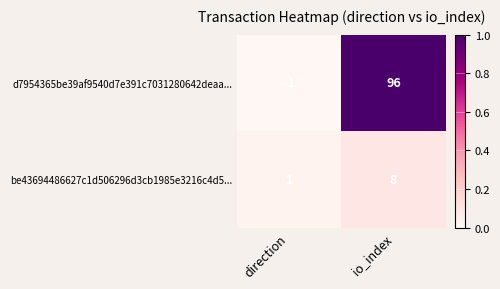

Between direction and io_index, which series saw the biggest shift?

d7954365be39af9540d7e391c7031280642deaa...